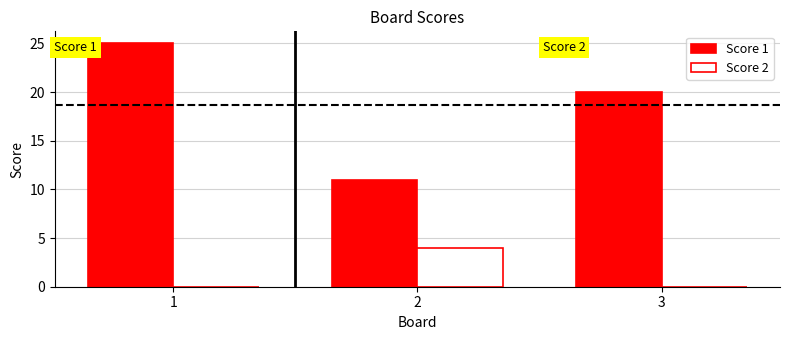

How many data points does each series have?

3